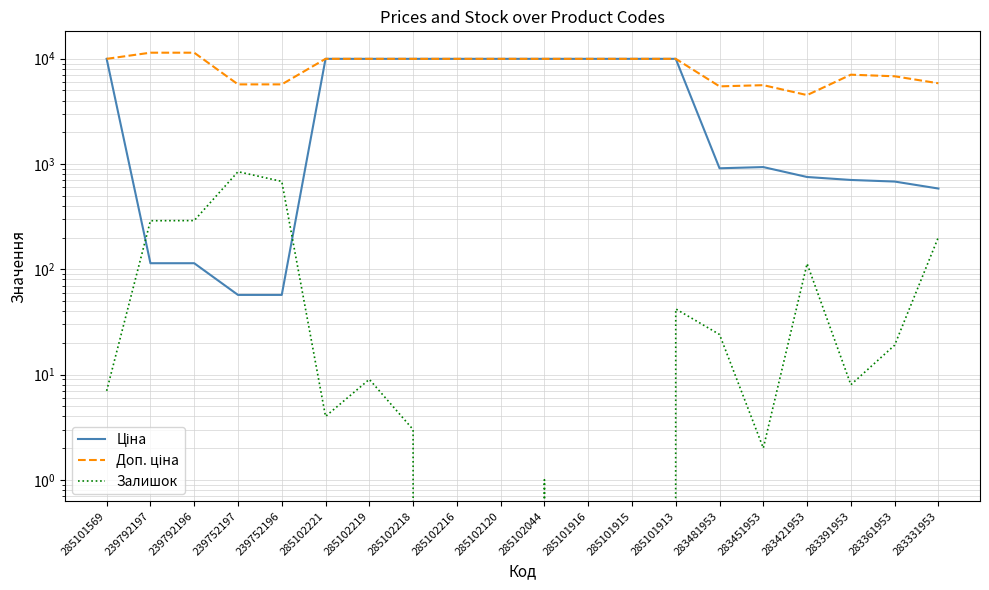

True or false: Залишок has a value of 0.0 at 285101916.

True